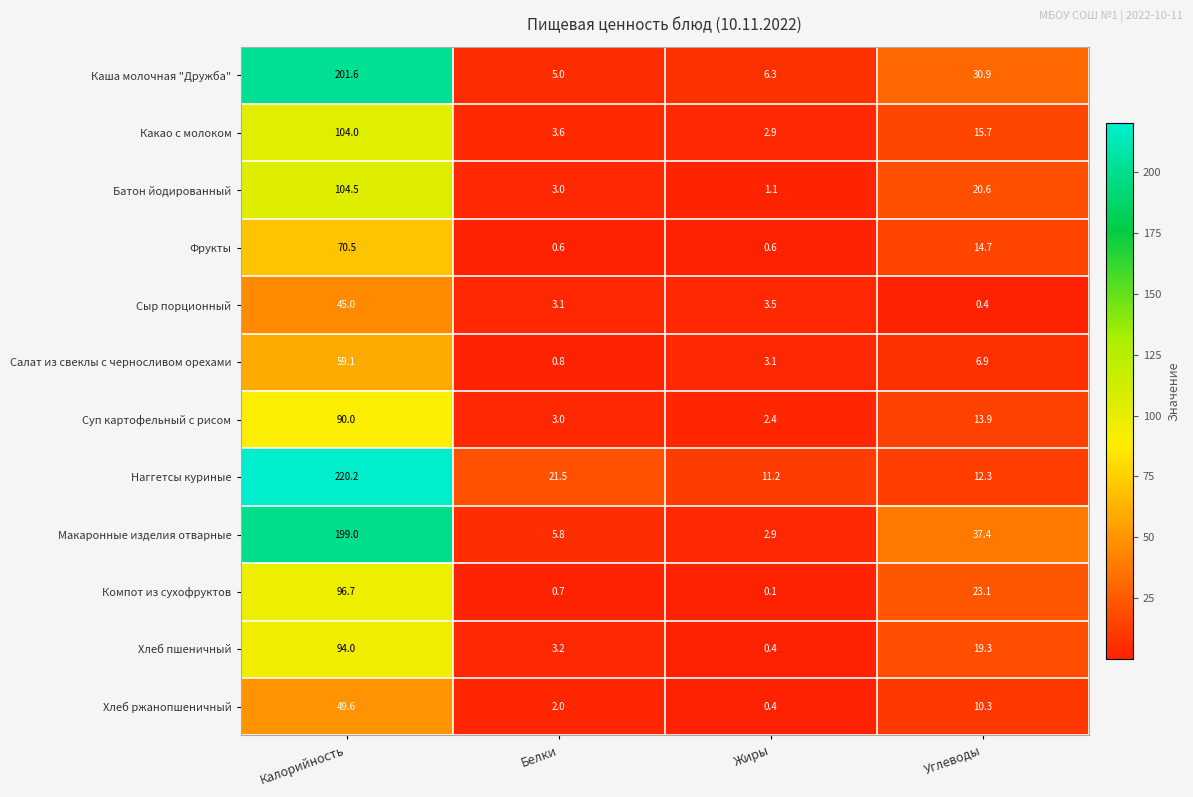

At which category is the sum across all series the highest?

Калорийность